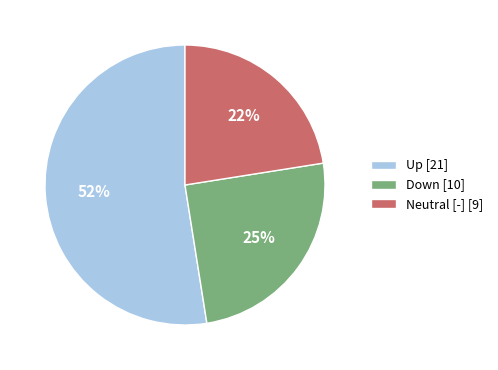

Does Up [21] represent more than half of the total?

Yes